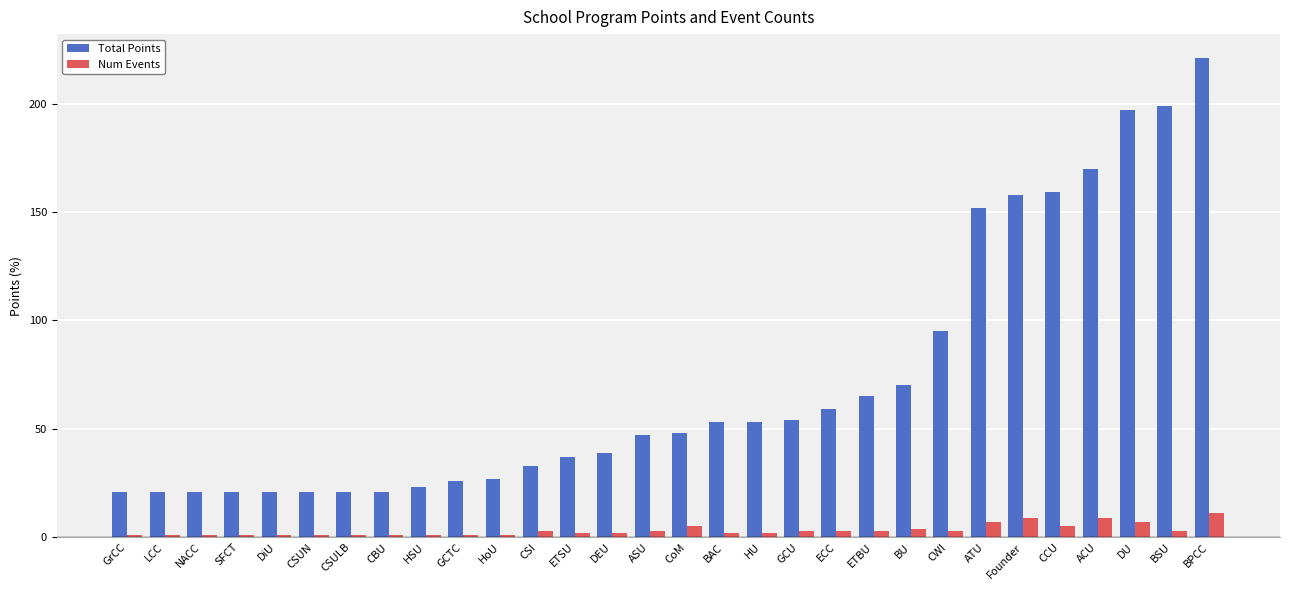

List the series in order of their overall mean, lowest first.

Num Events, Total Points